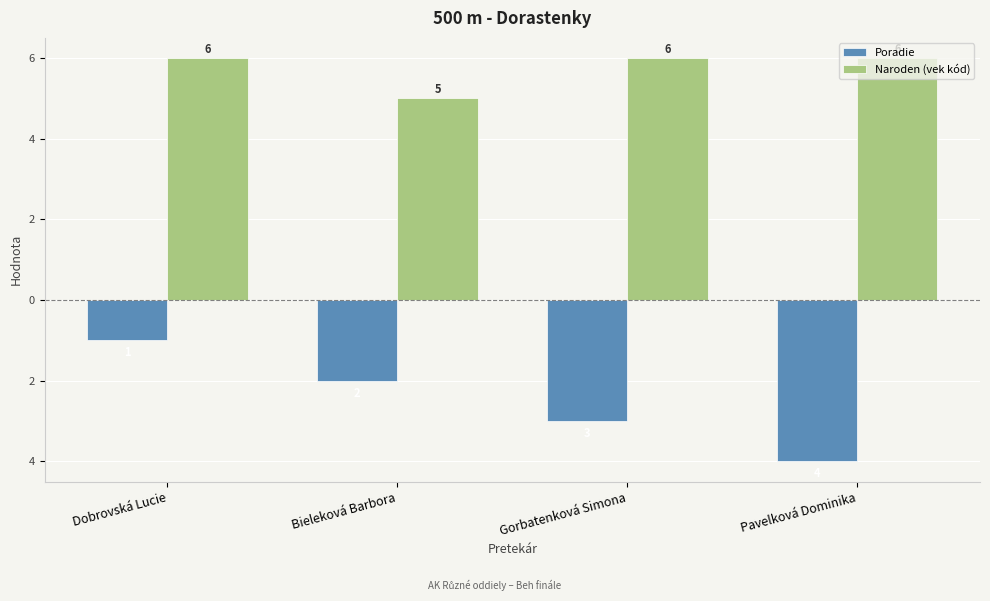

Is it true that Poradie equals -2 at Bieleková Barbora?

True